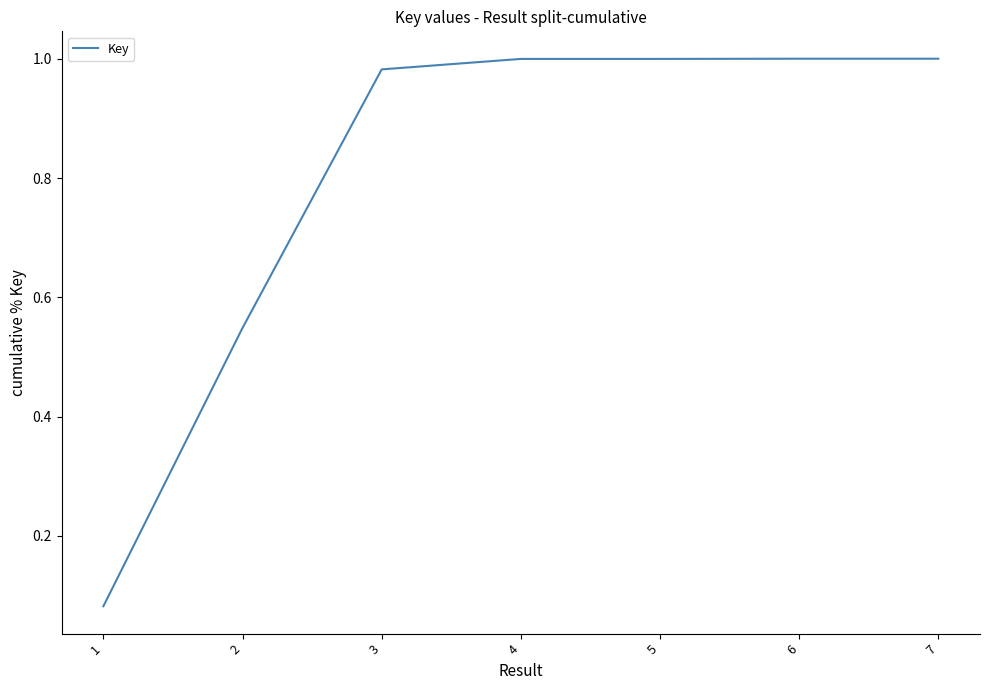

What is the sum of the values at 6 and 5?

2.0